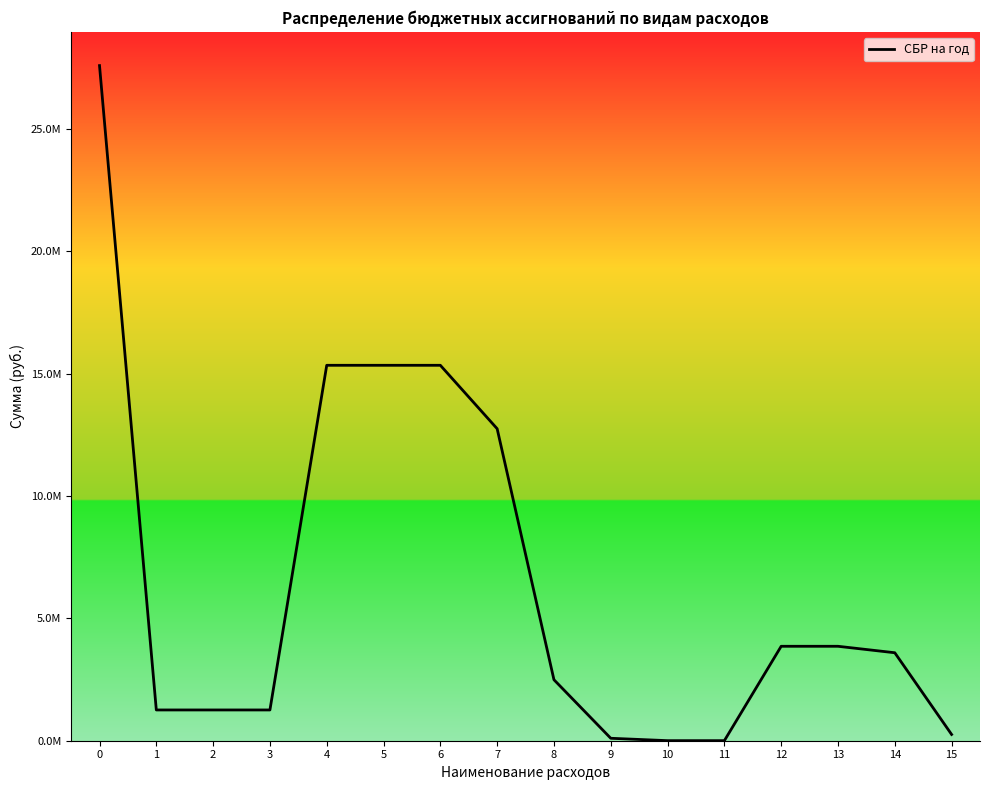

What value does the data have at 0, to the nearest 100?

27587300